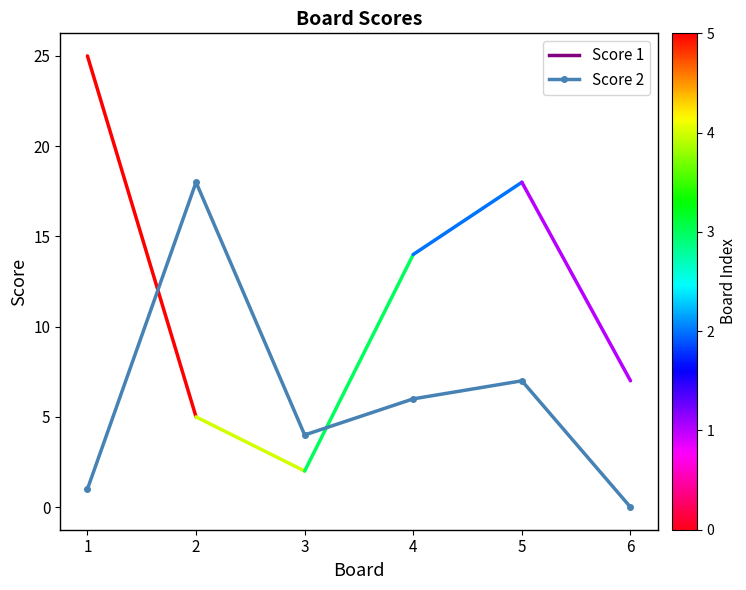

Reading left to right, extract all data points from this chart.

1=1	2=18	3=4	4=6	5=7	6=0